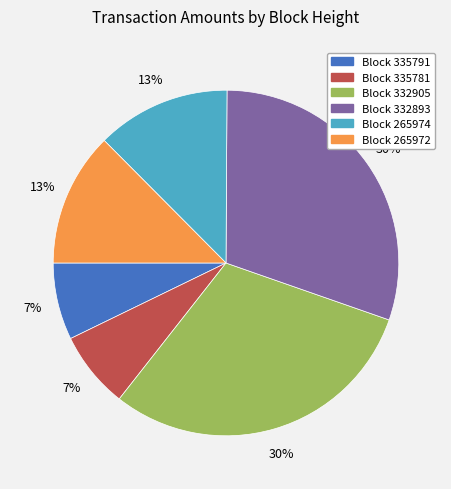

To the nearest percent, what is the difference between the largest and smallest slice percentages?

23%